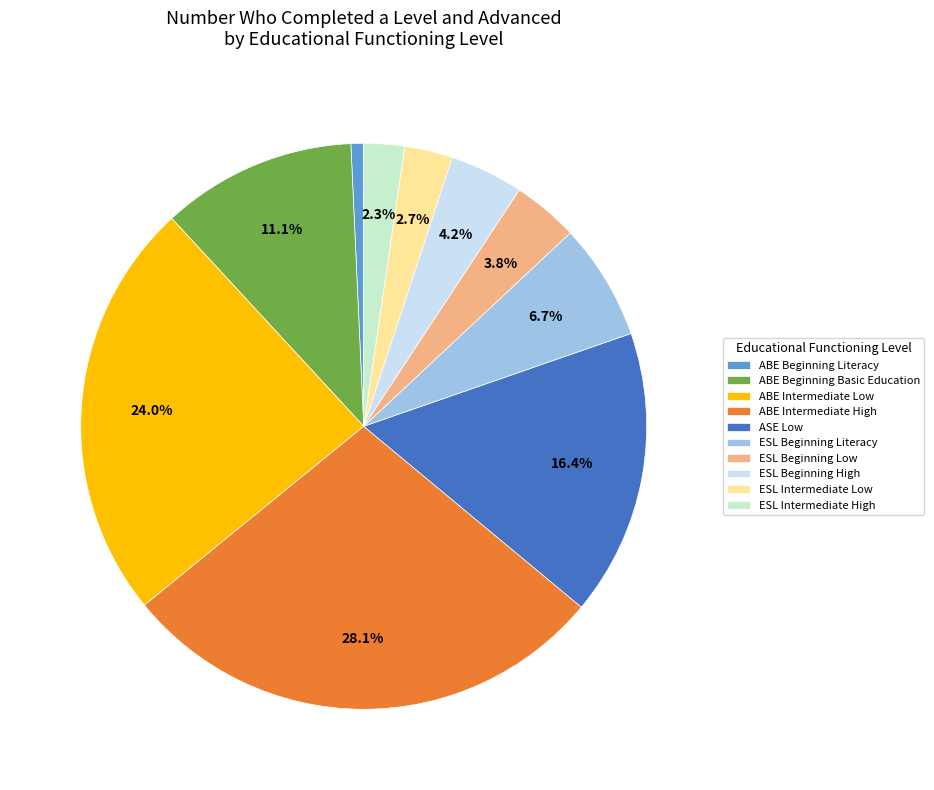

Does ASE Low represent more than half of the total?

No